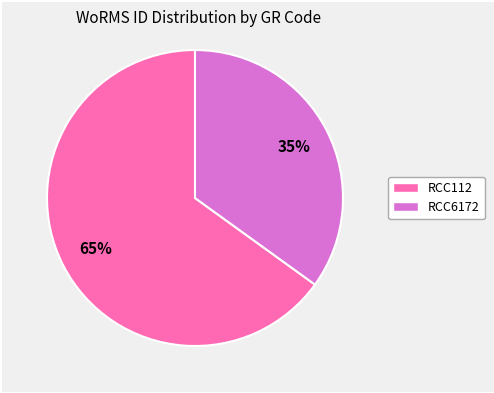

To the nearest percent, what portion does RCC6172 represent?

35%